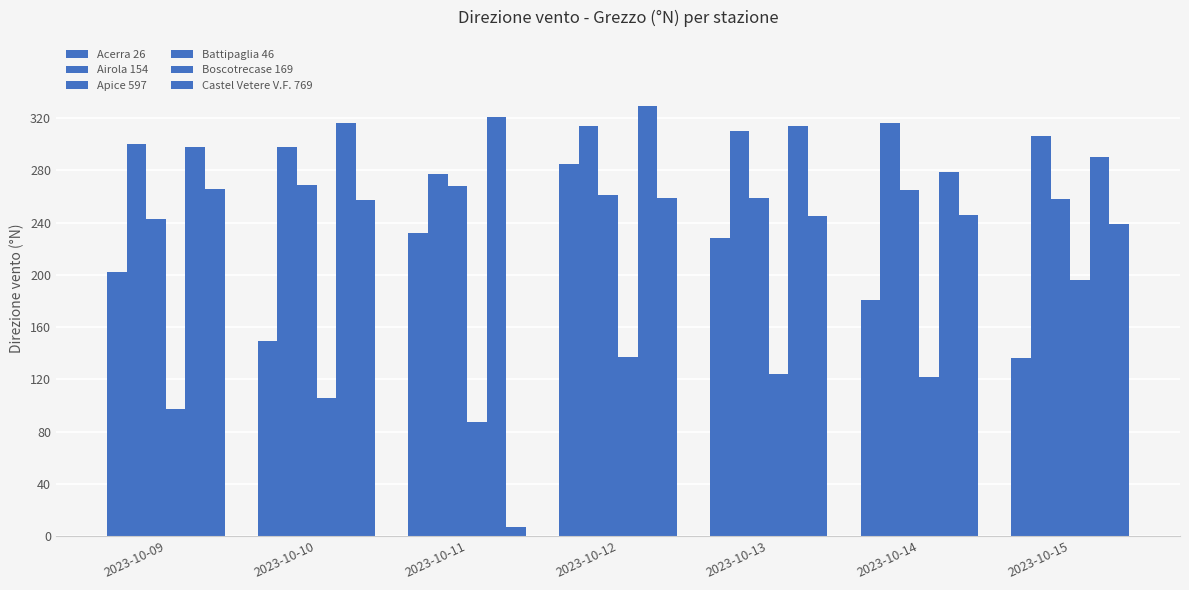

The Apice 597 series shows 261 at 2023-10-12. True or false?

True